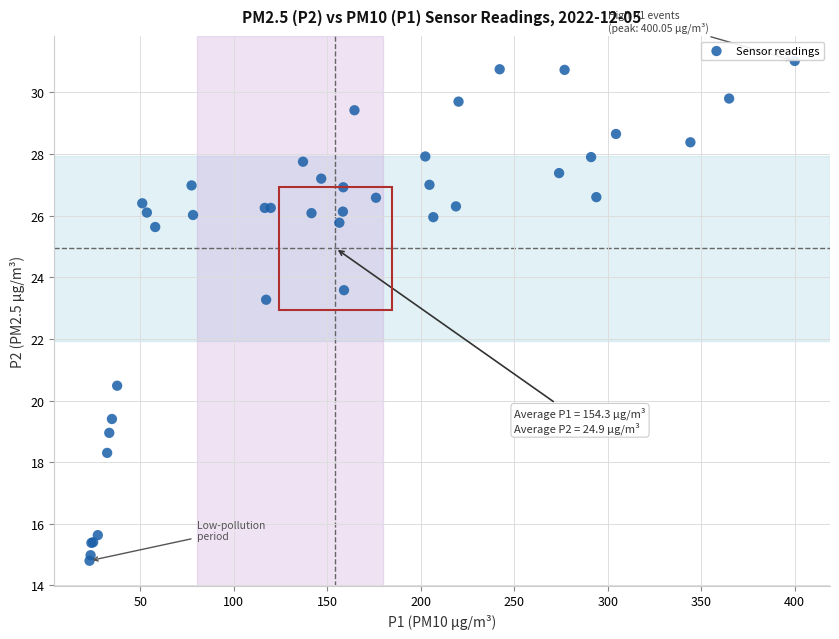

What Y value in the scatter plot is closest to 22?

23.3